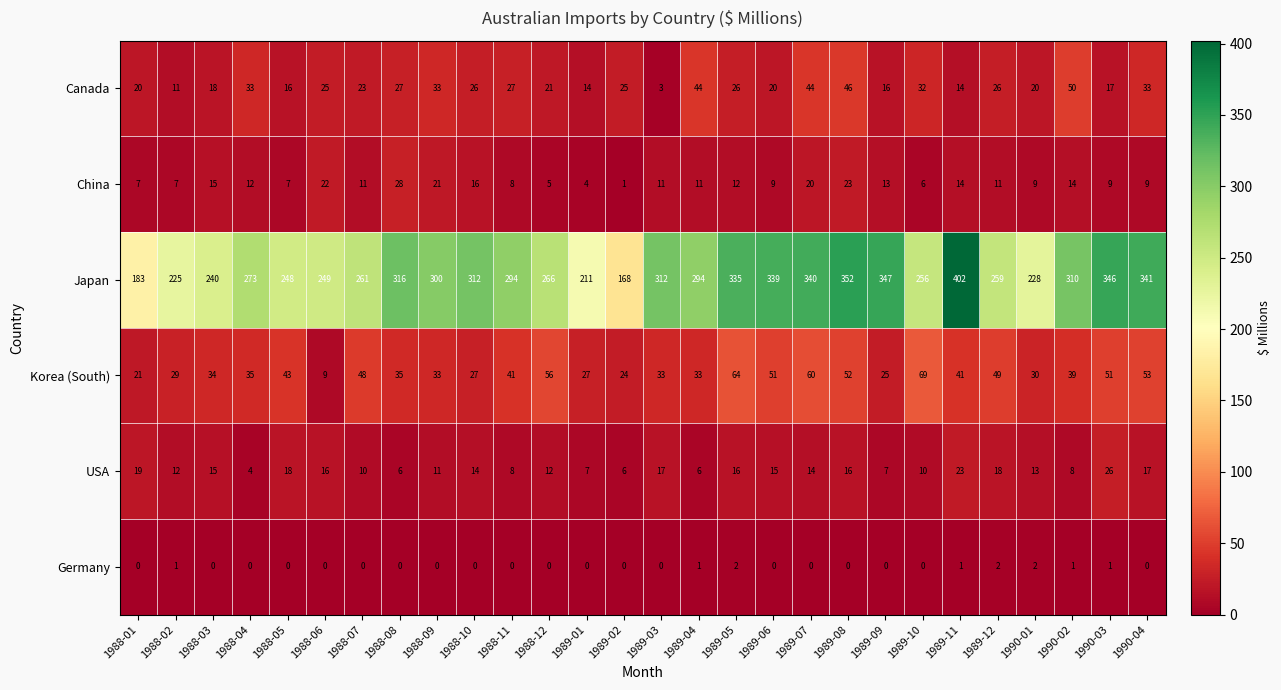

Rank the series at 1988-06 from lowest to highest value.

Germany, Korea (South), USA, China, Canada, Japan